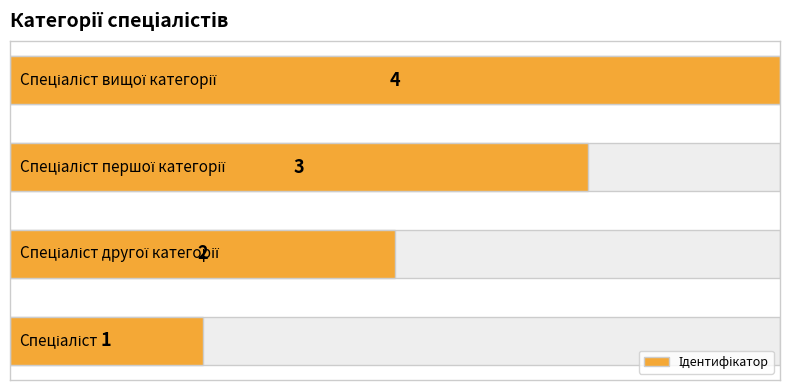

What is the maximum value shown in the chart?

4